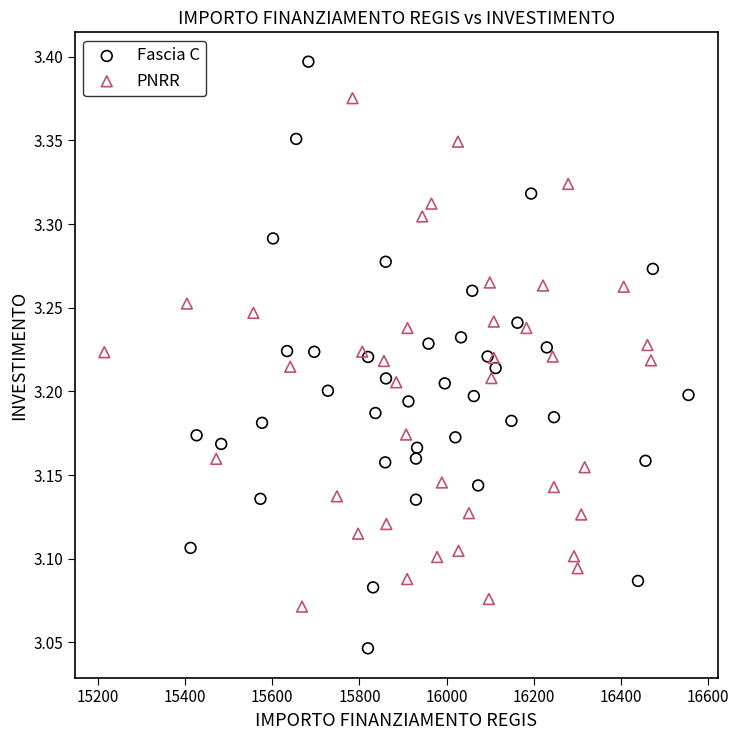

Which series has the widest spread of Y values?

Fascia C